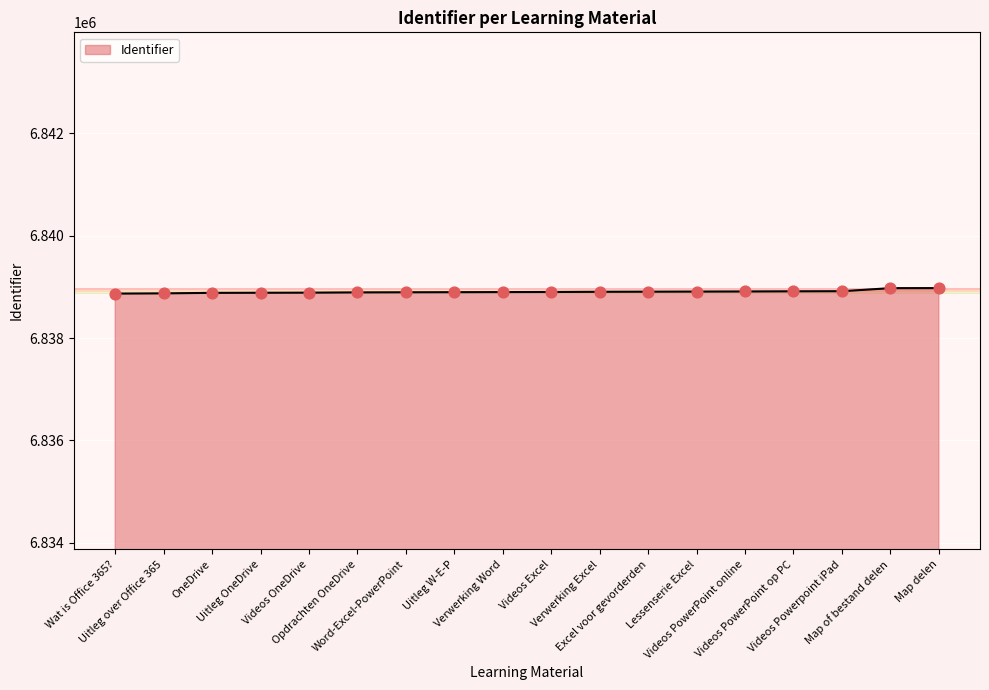

What is the change in value from Wat is Office 365? to Uitleg W-E-P?

+27